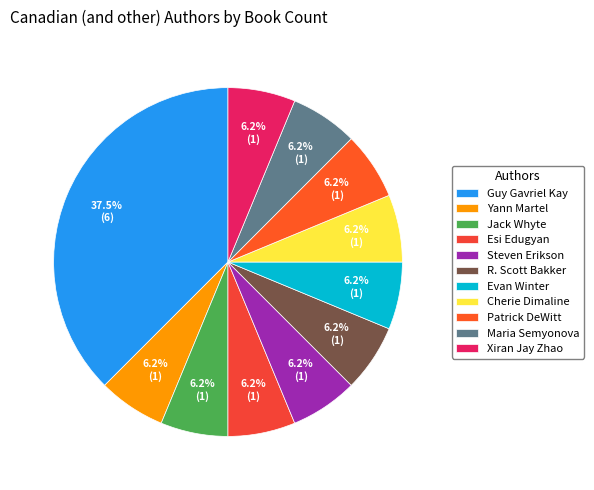

To the nearest percent, what portion does Yann Martel represent?

6%